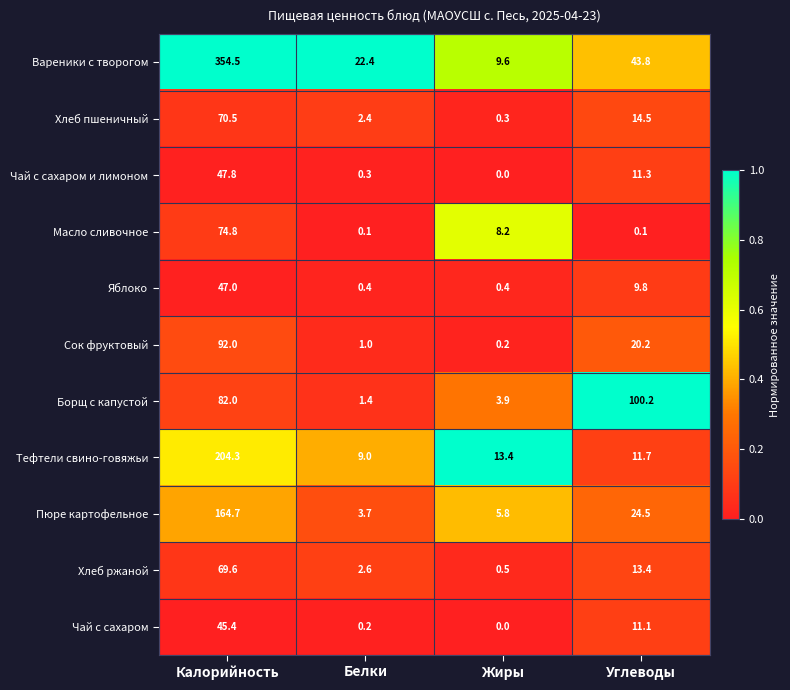

What is the difference between the maximum and minimum values in the Борщ с капустой series?

98.8